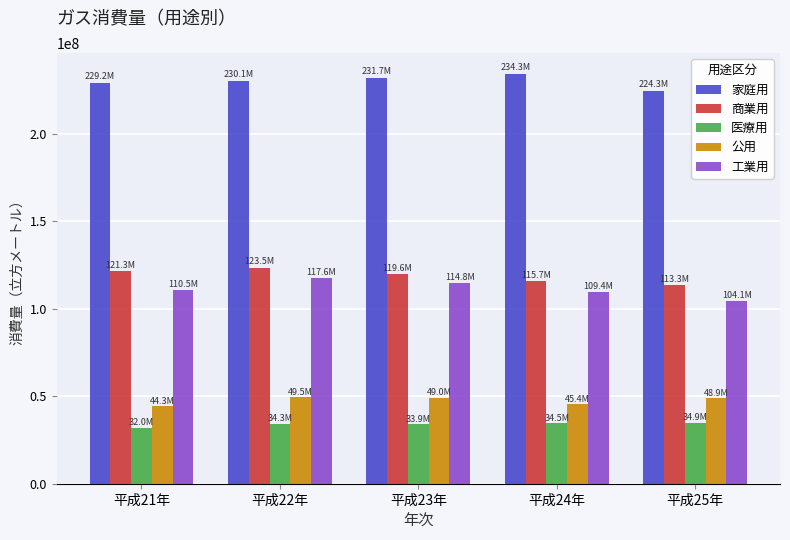

What is the difference between the highest and lowest values at 平成23年?

197862622